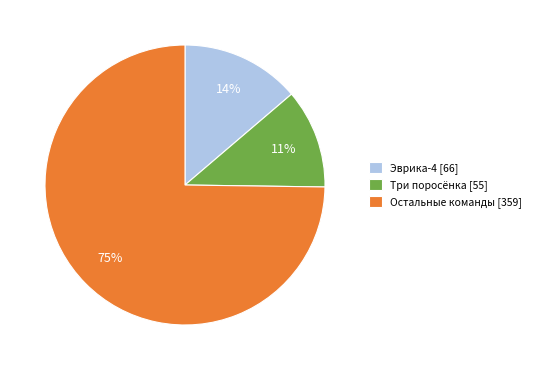

To the nearest percent, what is the combined percentage of Три поросёнка [55] and Остальные команды [359]?

86%